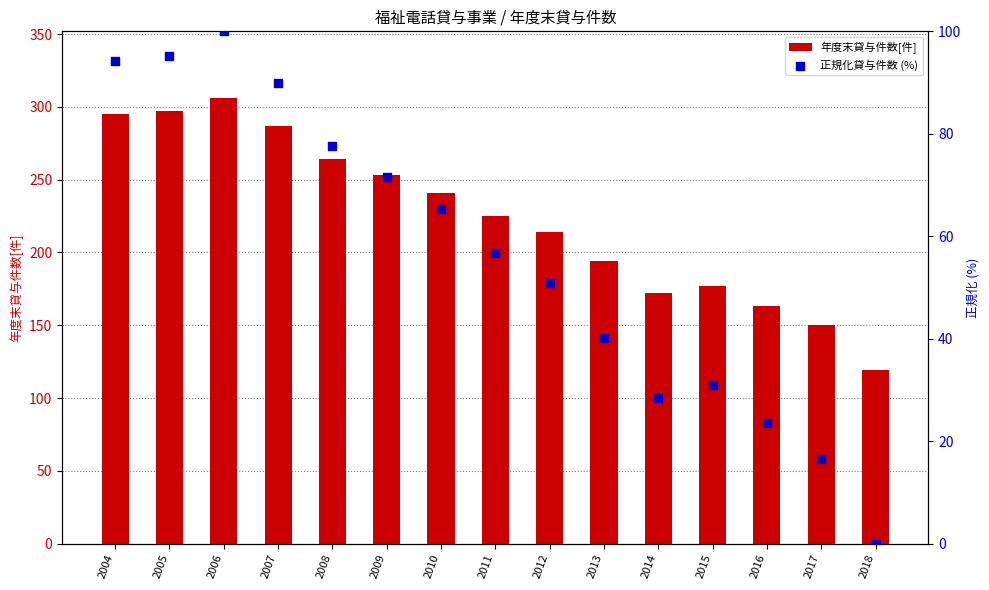

Which series reaches the minimum Y coordinate?

正規化貸与件数 (%)